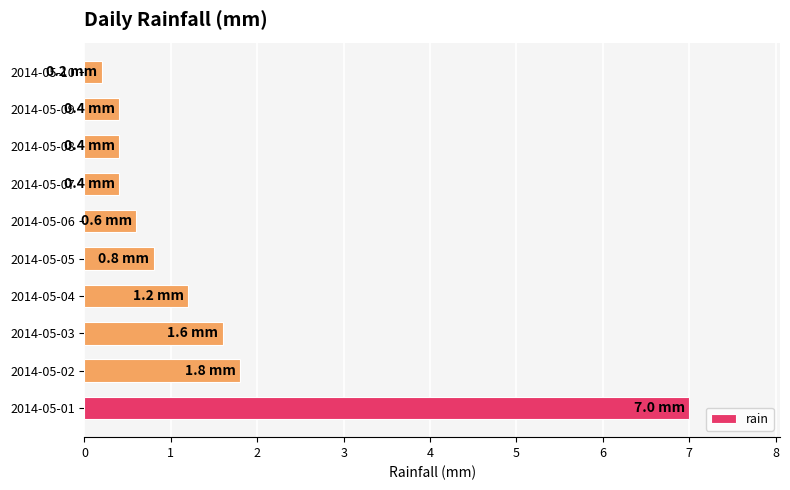

What is the greatest value displayed?

7.0